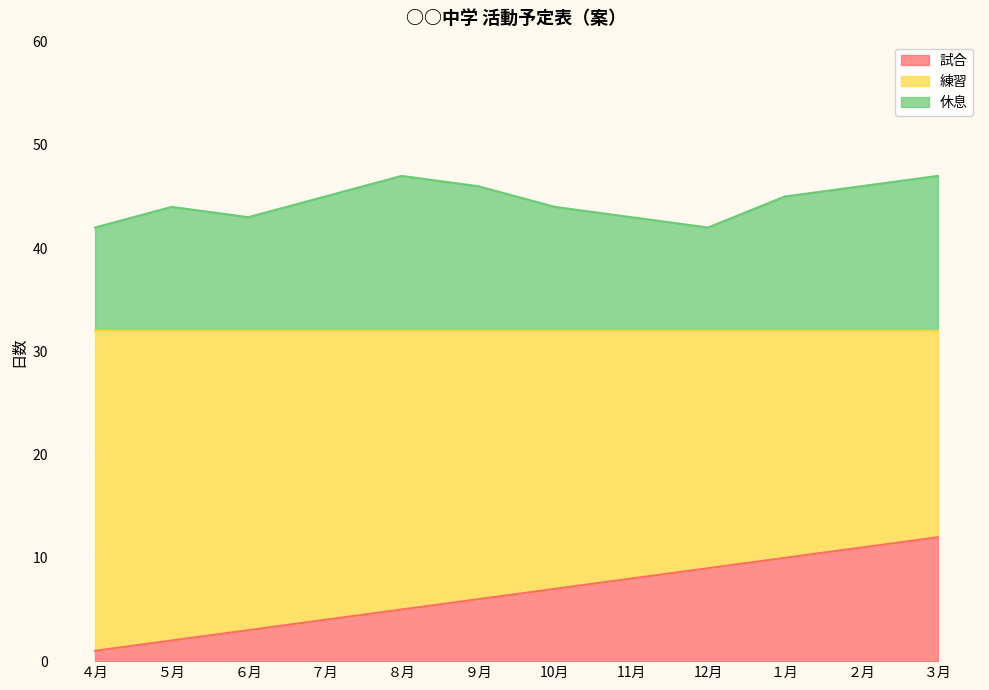

Rank the series at ９月 from lowest to highest value.

試合, 休息